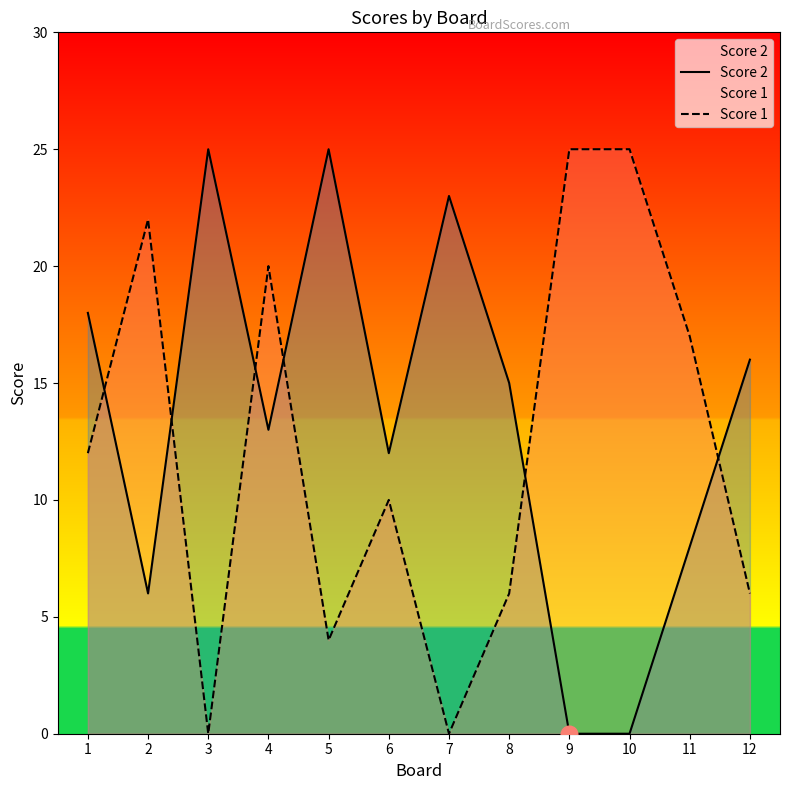

At which label is Score 2 closest to 12?

6